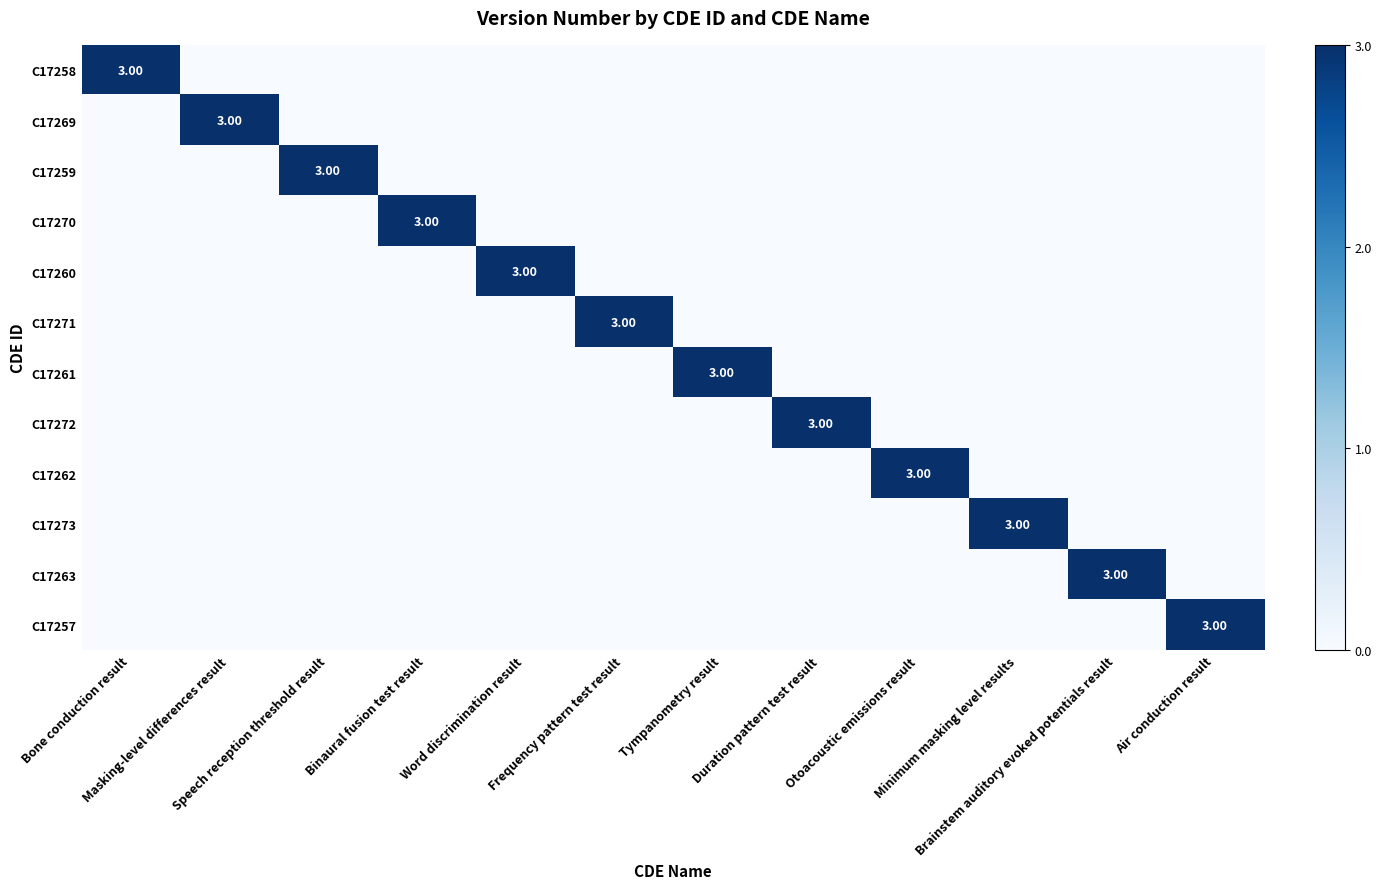

At which label does C17263 reach its peak?

Brainstem auditory evoked potentials result